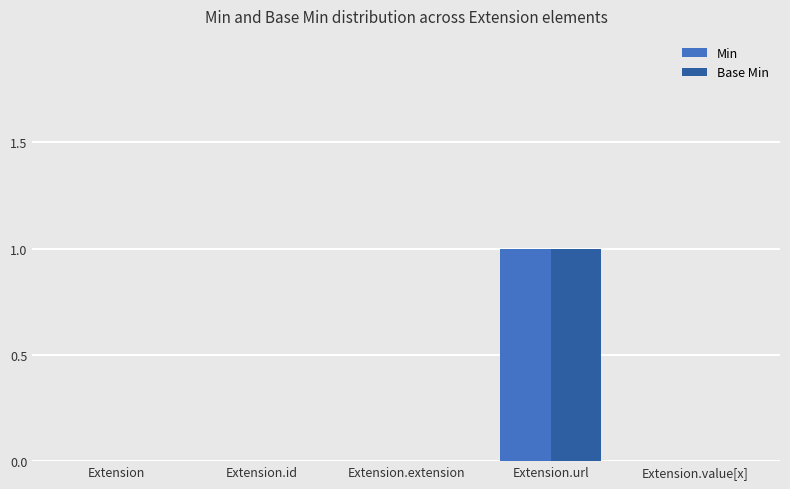

Reading left to right, extract all data points from this chart.

Min: Extension=0	Extension.id=0	Extension.extension=0	Extension.url=1	Extension.value[x]=0
Base Min: Extension=0	Extension.id=0	Extension.extension=0	Extension.url=1	Extension.value[x]=0